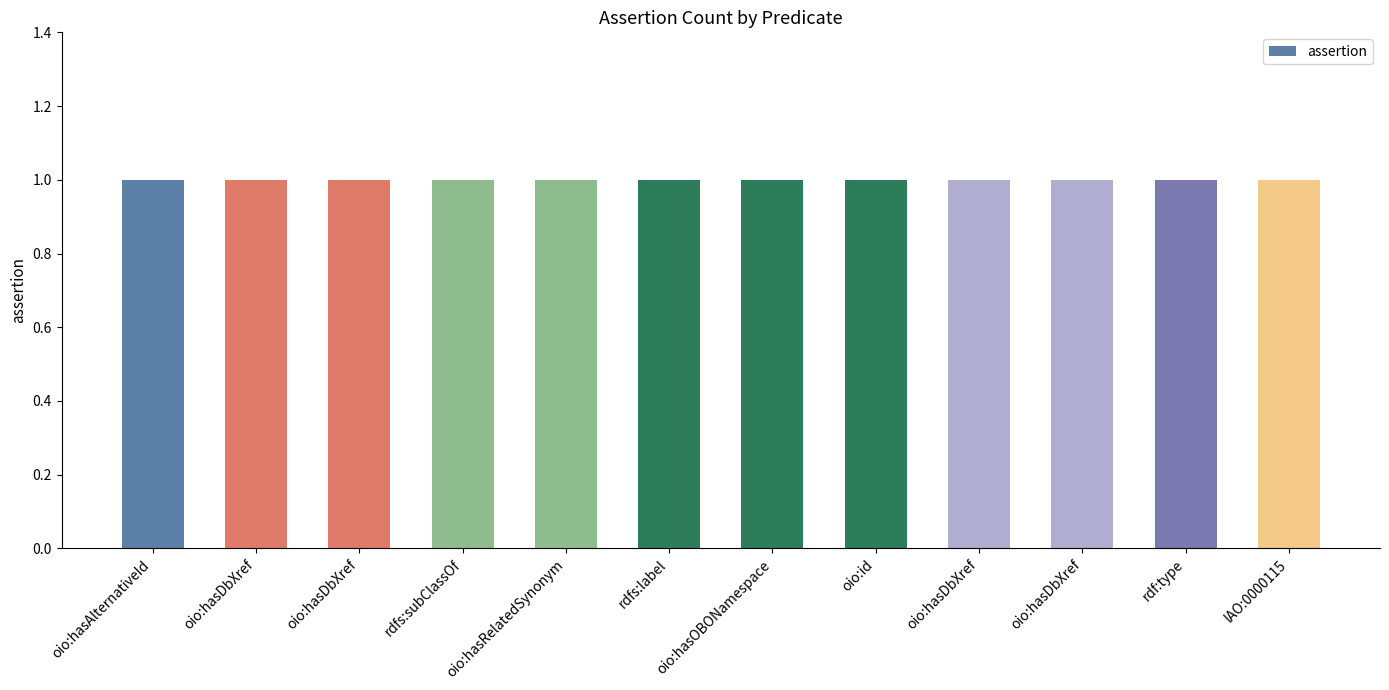

Which series has the widest spread of values?

assertion